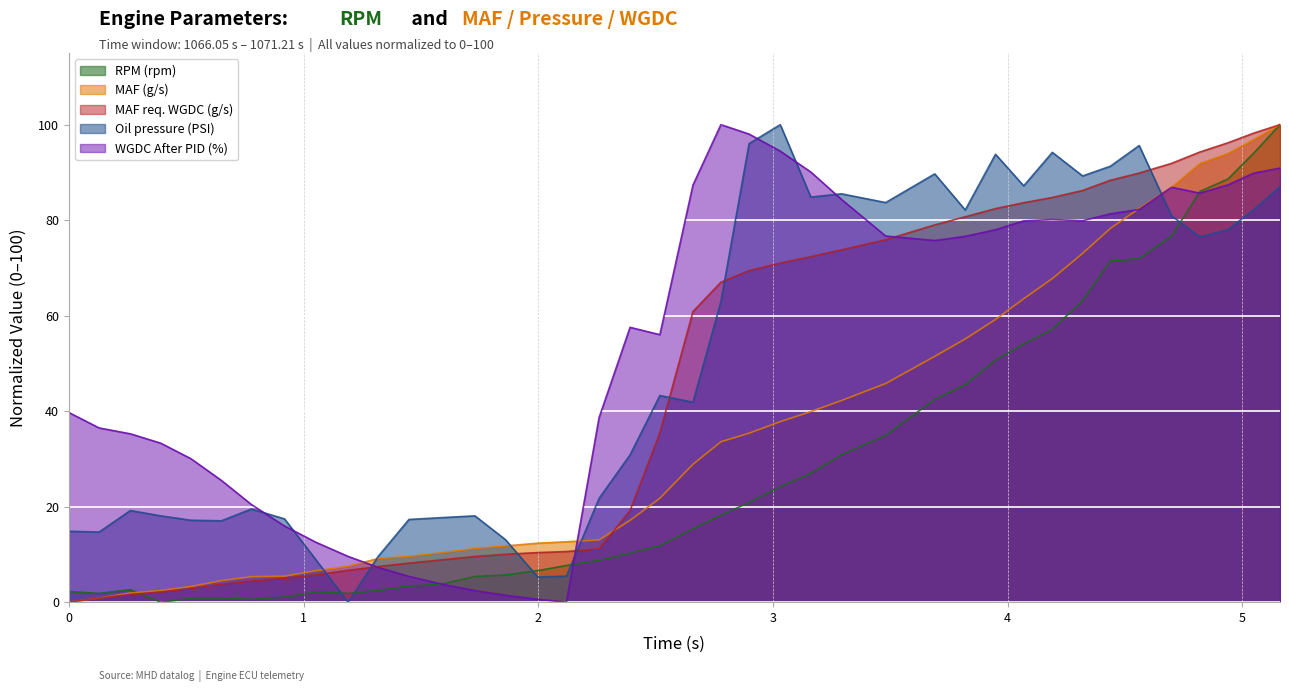

Between which two adjacent categories do WGDC After PID (%) and RPM (rpm) first intersect?

1067.496 and 1067.64